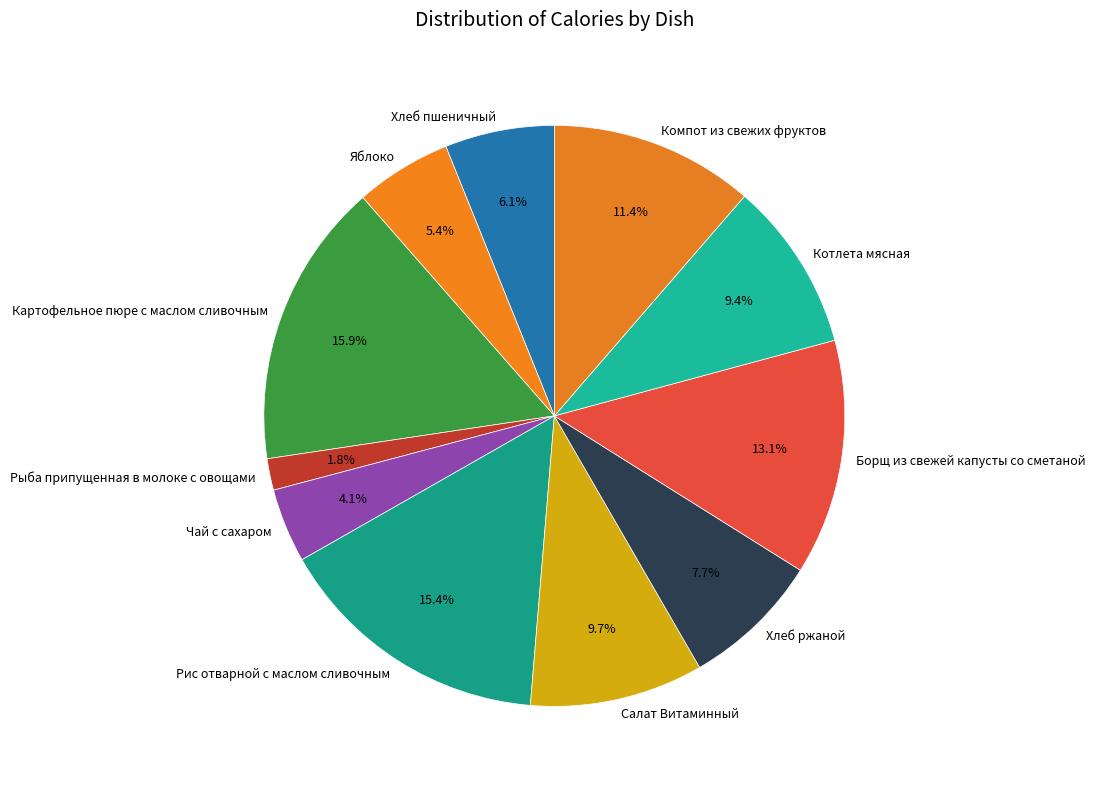

True or false: Хлеб ржаной accounts for 8% of the total.

True